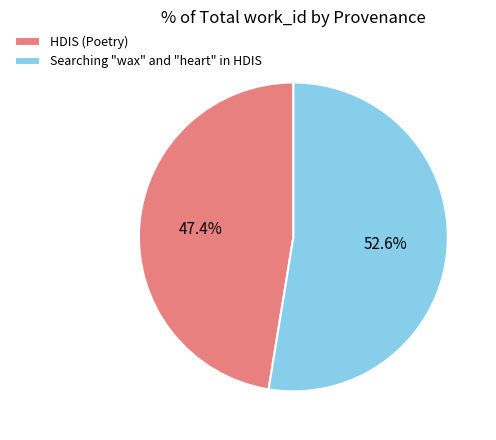

To the nearest percent, what is the combined percentage of Searching "wax" and "heart" in HDIS and HDIS (Poetry)?

100%